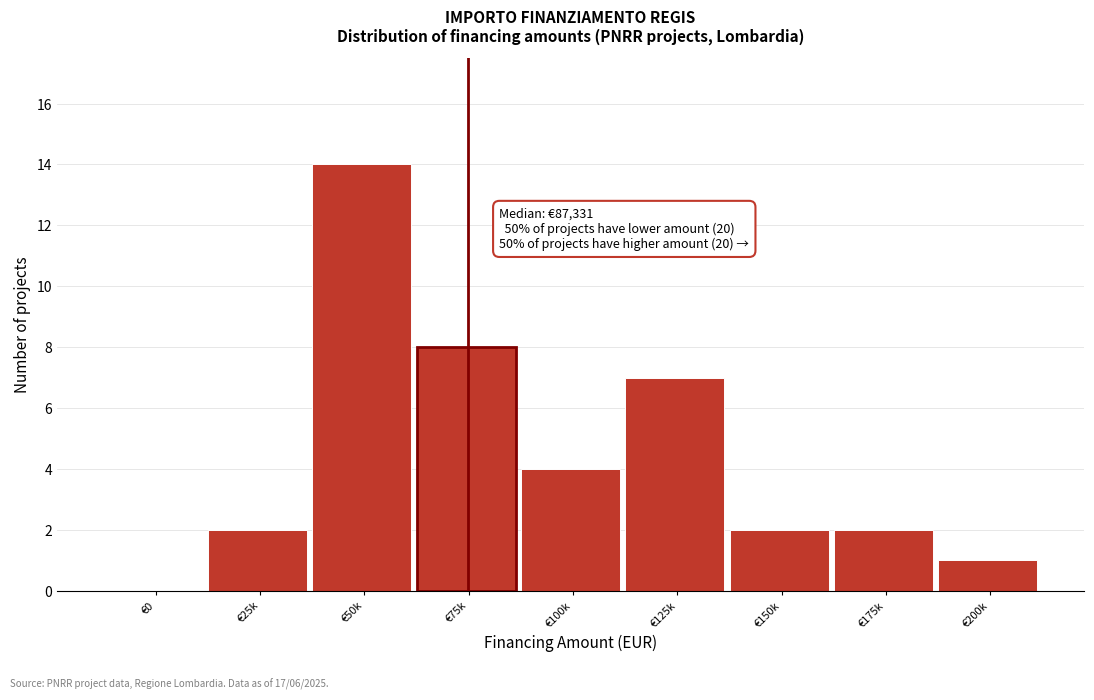

Reading left to right, what are all the values shown in this chart?

€0=0	€25k=2	€50k=14	€75k=8	€100k=4	€125k=7	€150k=2	€175k=2	€200k=1